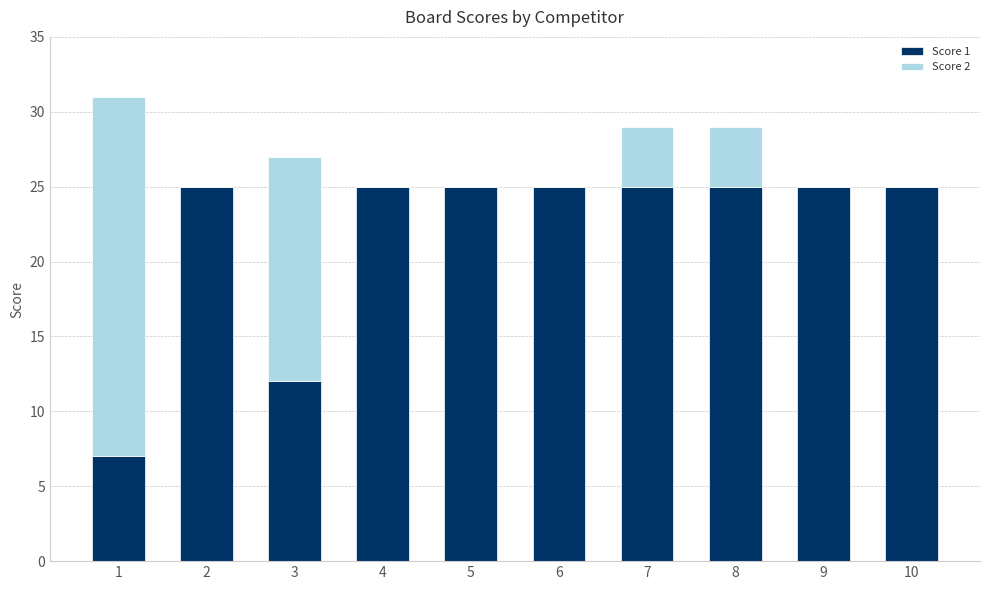

The value of Score 1 at 5 is 25. True or false?

True